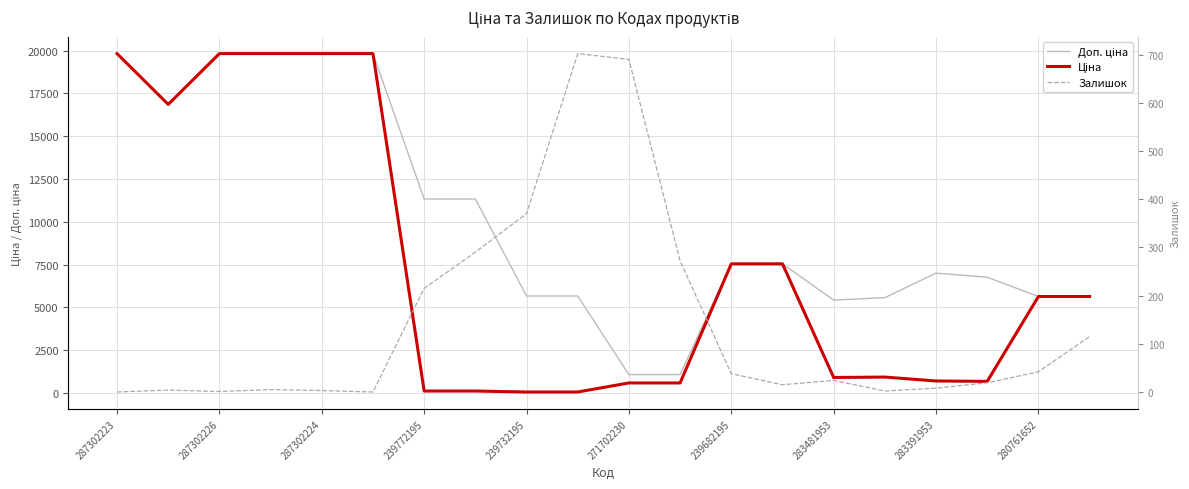

Reading right to left, transcribe all the data shown in this chart.

Доп. ціна: 5636.0	5636.0	6764.4	7004.3	5569.9	5425.9	7545.9	7545.9	1074.5	1074.5	5667.0	5667.0	11334.0	11334.0	19831.1	19831.1	19831.1	19831.1	16863.2	19831.1
Ціна: 5636.0	5636.0	676.4	700.4	928.3	904.3	7545.9	7545.9	586.0	586.0	56.7	56.7	113.3	113.3	19831.1	19831.1	19831.1	19831.1	16863.2	19831.1
Залишок: 115.0	42.0	19.0	8.0	2.0	24.0	15.0	38.0	272.0	690.0	702.0	370.0	290.0	215.0	0.0	3.0	5.0	1.0	4.0	0.0